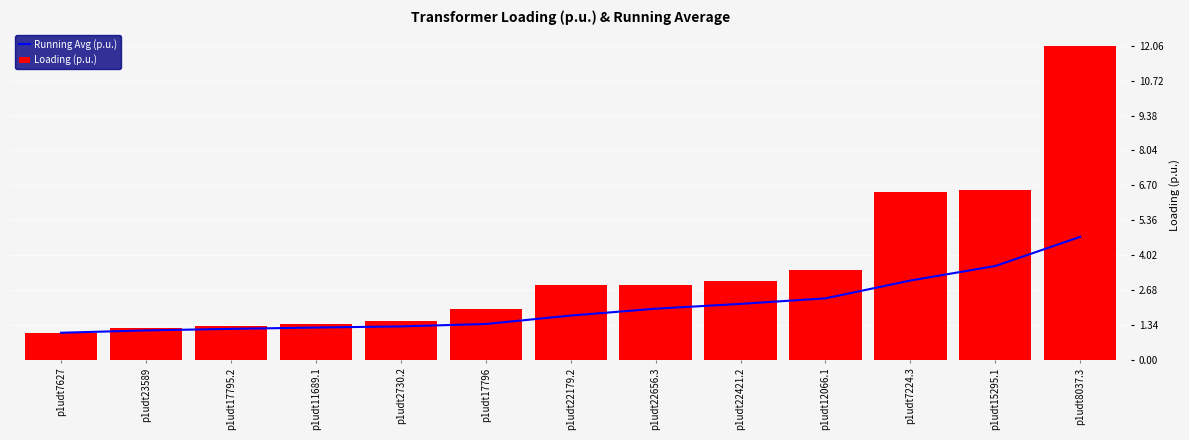

At which category is the sum across all series the highest?

p1udt8037.3